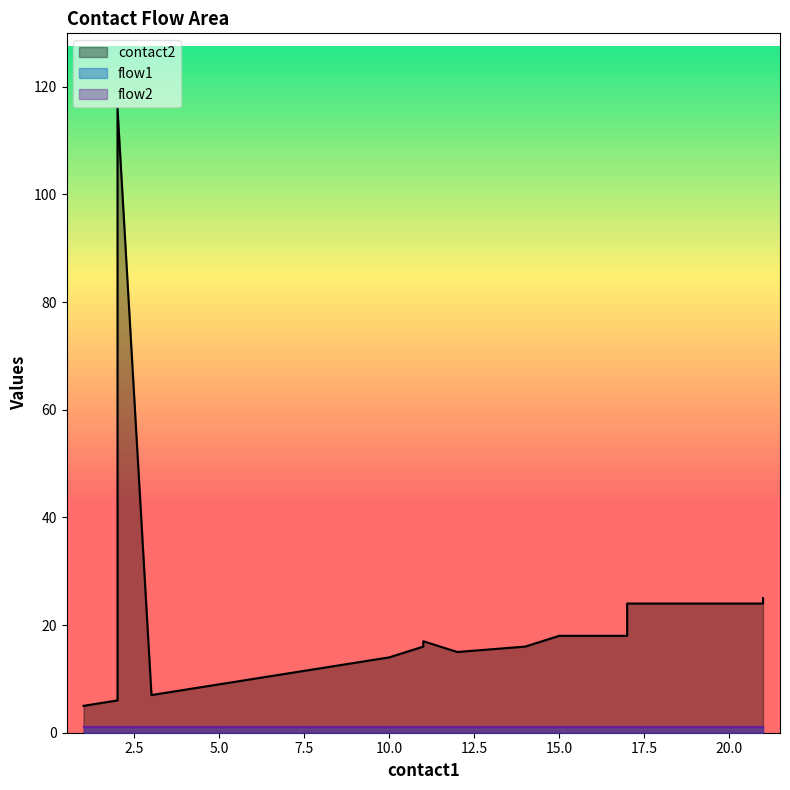

Reading left to right, list all the values displayed in this chart.

contact2: 1=5	2=6	2=116	3=7	4=8	5=9	6=10	7=11	8=12	9=13	10=14	11=16	11=17	12=15	14=16	15=18	17=18	17=24	21=24	21=25
flow1: 1=1	2=1	2=1	3=1	4=1	5=1	6=1	7=1	8=1	9=1	10=1	11=1	11=1	12=1	14=1	15=1	17=1	17=1	21=1	21=1
flow2: 1=1	2=1	2=1	3=1	4=1	5=1	6=1	7=1	8=1	9=1	10=1	11=1	11=1	12=1	14=1	15=1	17=1	17=1	21=1	21=1